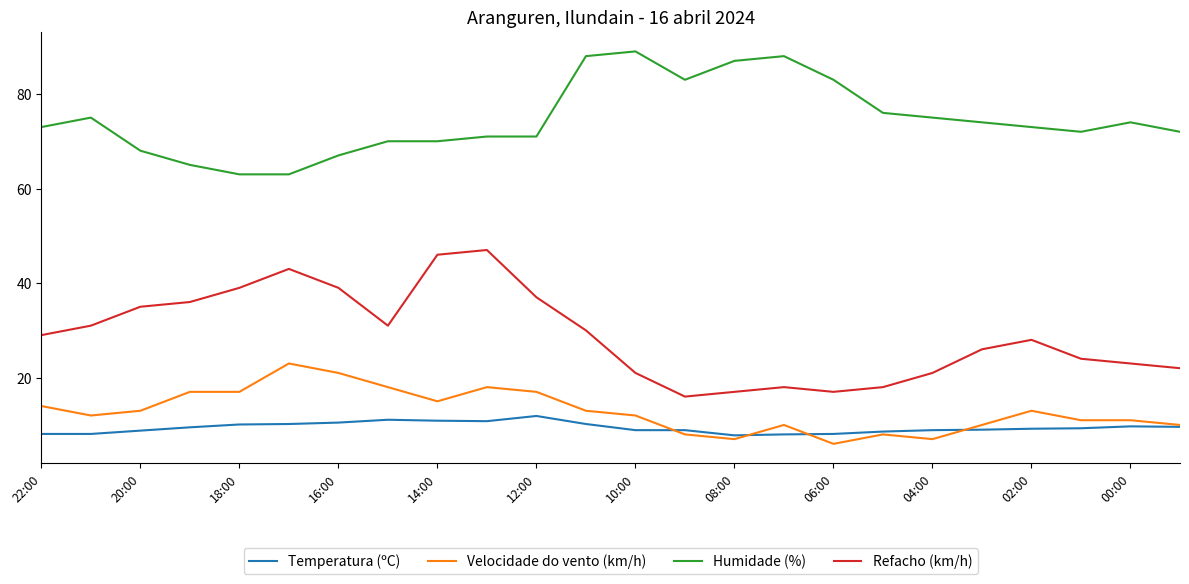

At how many categories does at least one series exceed 15?

24